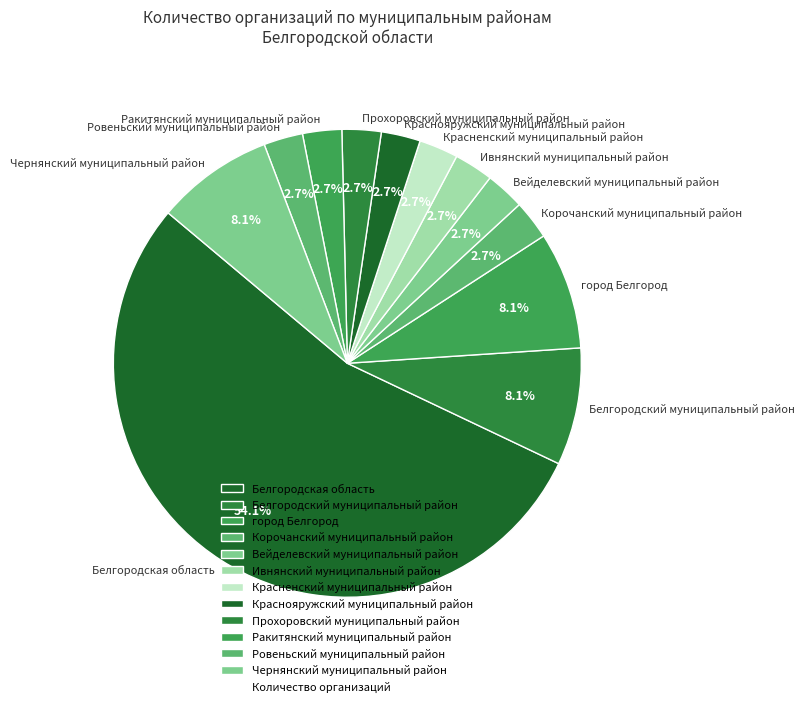

Is it true that Чернянский муниципальный район is 8% of the pie?

True